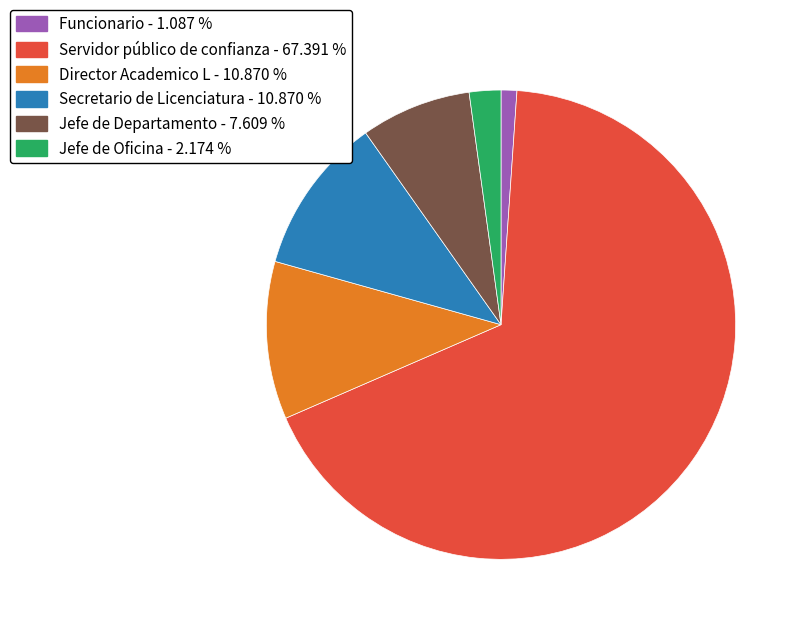

Which has a higher value, Servidor público de confianza - 67.391 % or Director Academico L - 10.870 %?

Servidor público de confianza - 67.391 %